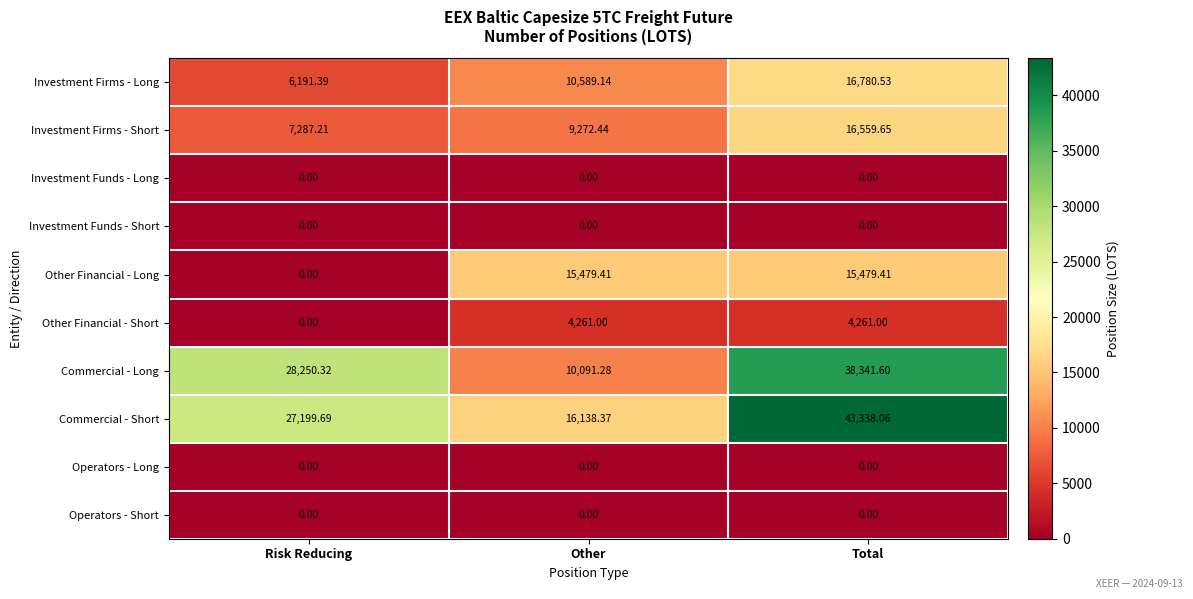

Which category has the highest value across all series?

Total